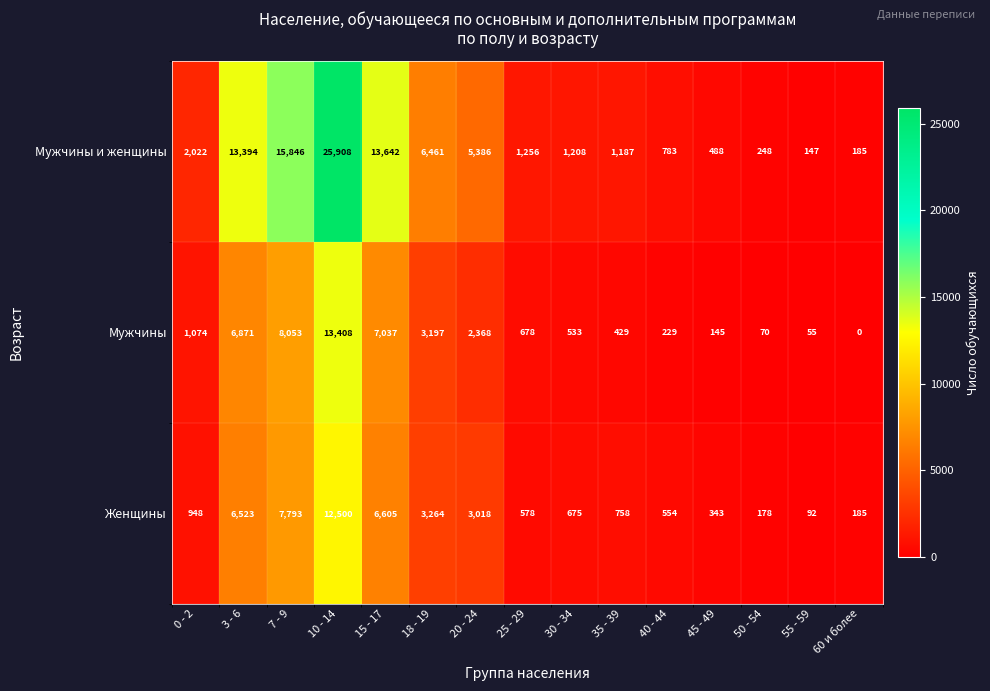

The value of Мужчины и женщины at 50 - 54 is 135. True or false?

False